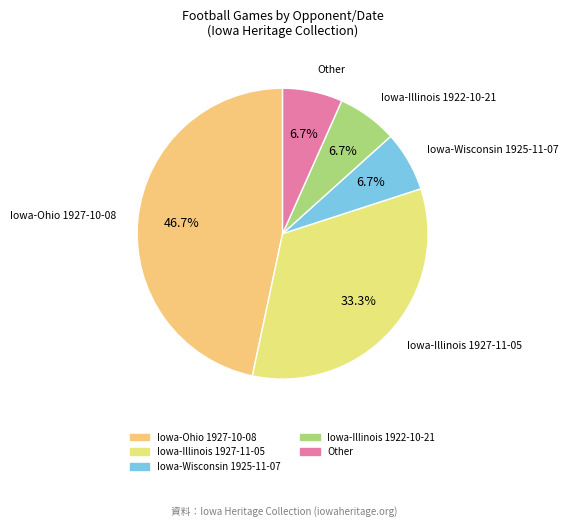

Approximately how many times larger is the value at Iowa-Ohio 1927-10-08 compared to Iowa-Wisconsin 1925-11-07?

7.0